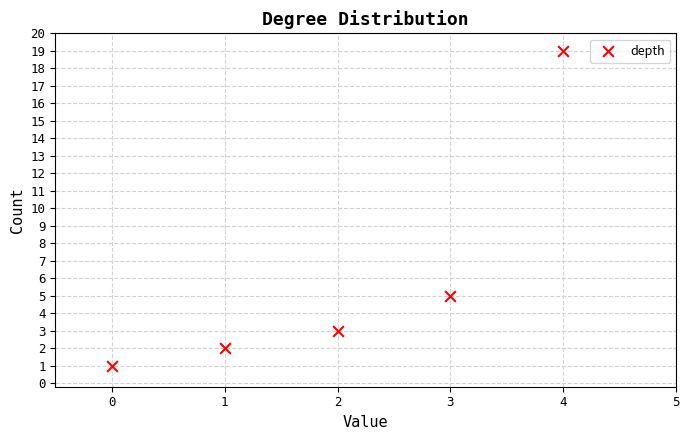

What is the range of Y values (max minus min)?

18